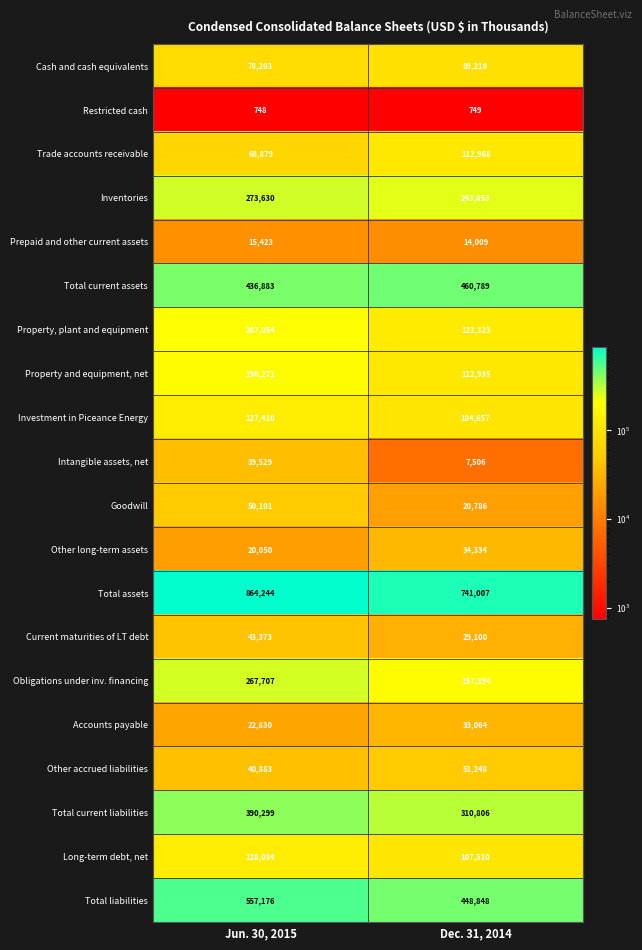

Which series has the widest spread of values?

Total assets